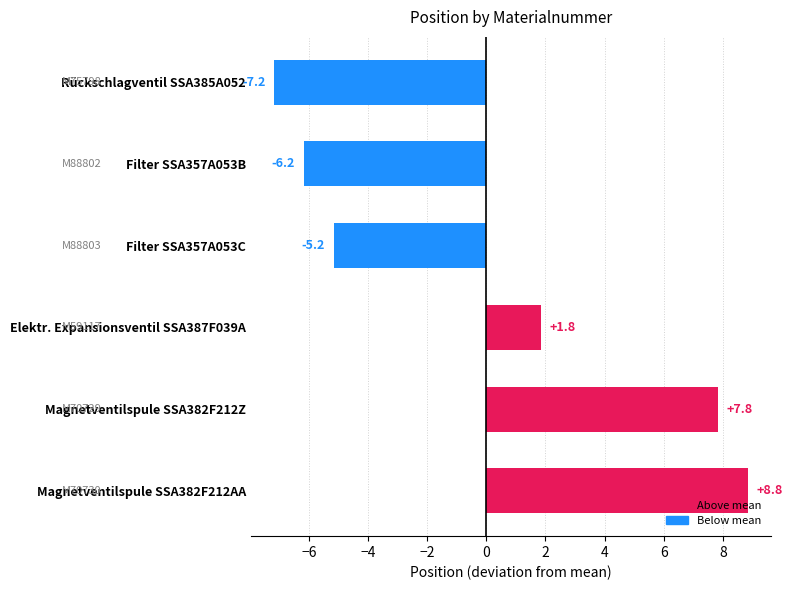

How many values are below zero?

3